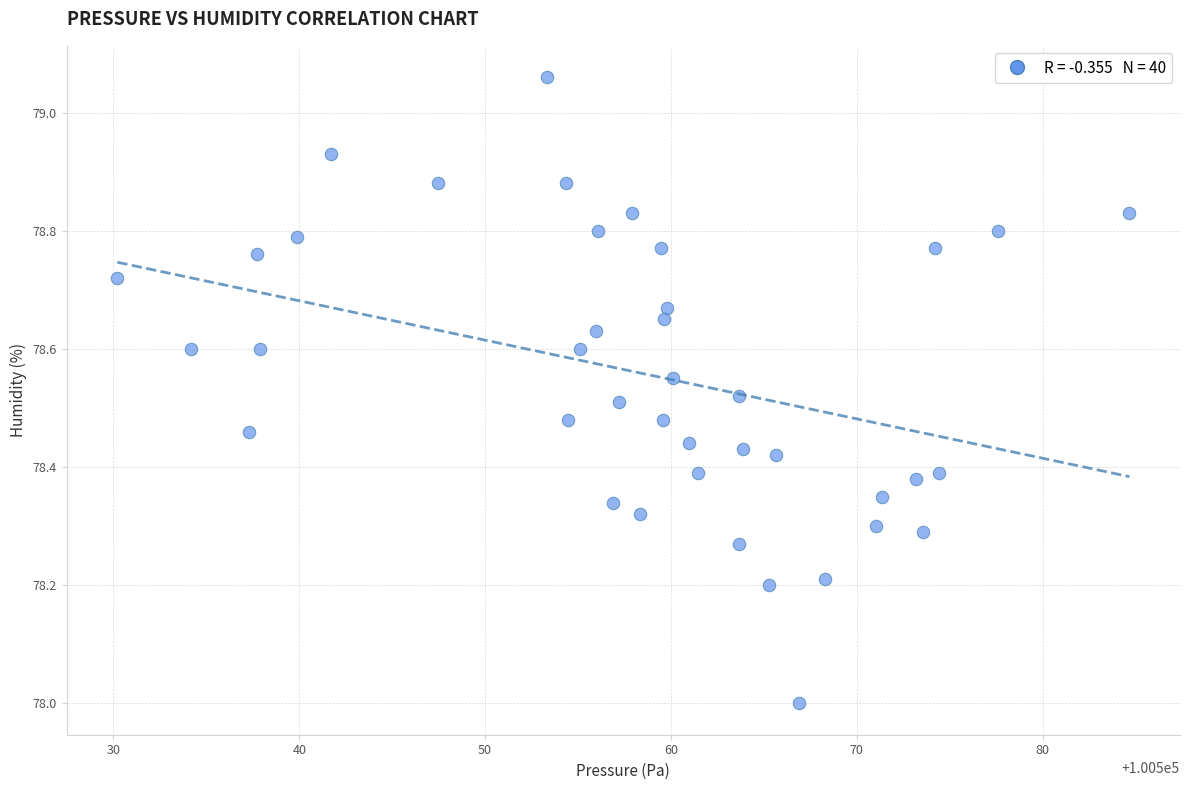

What is the range of Y values (max minus min)?

1.1